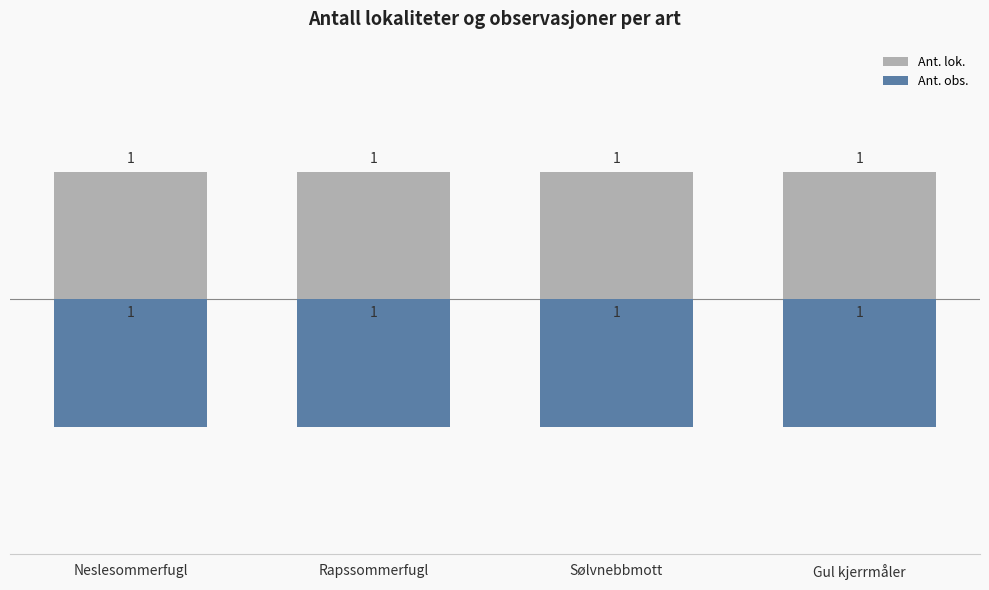

Reading left to right, what are all the values shown in this chart?

Ant. lok.: Neslesommerfugl=1	Rapssommerfugl=1	Sølvnebbmott=1	Gul kjerrmåler=1
Ant. obs.: Neslesommerfugl=-1	Rapssommerfugl=-1	Sølvnebbmott=-1	Gul kjerrmåler=-1